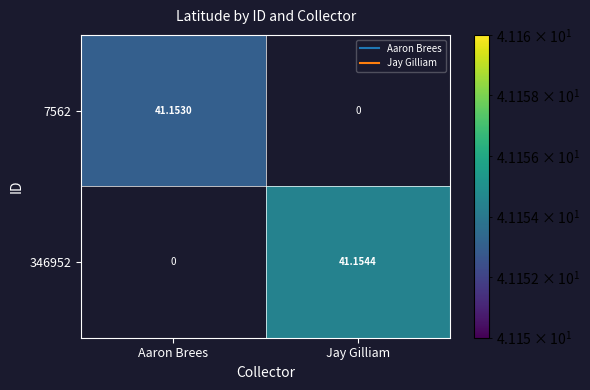

Which category has the lowest value in the 346952 series?

Aaron Brees